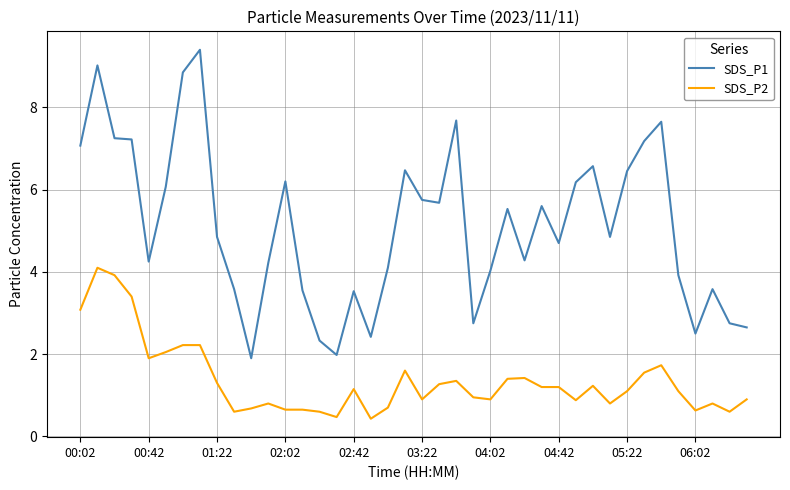

Which series has the widest spread of values?

SDS_P1